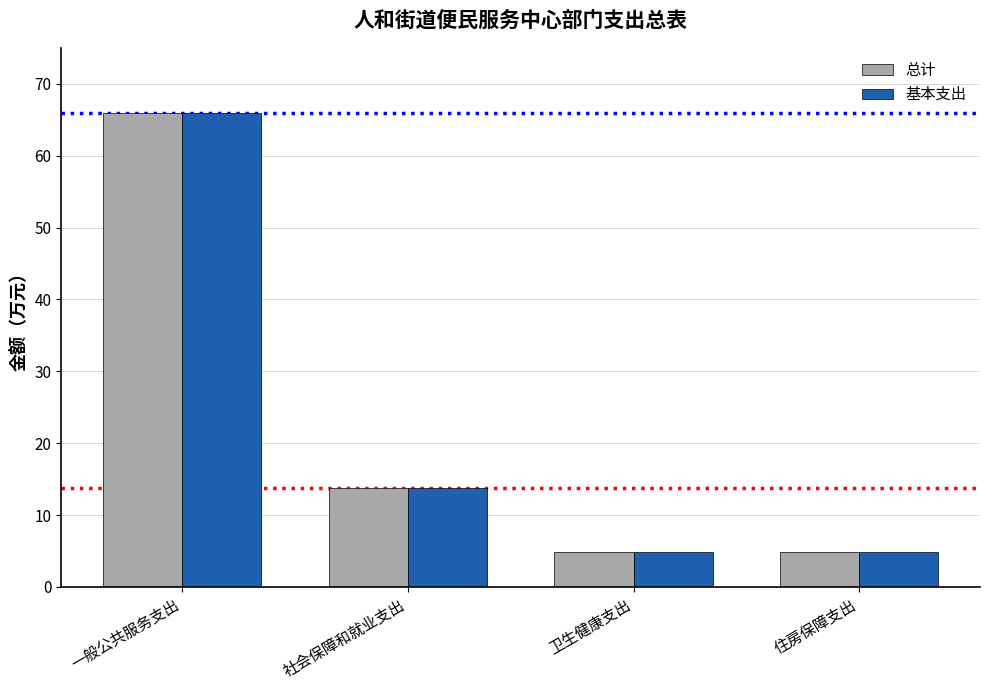

What is the minimum value for 总计?

4.8